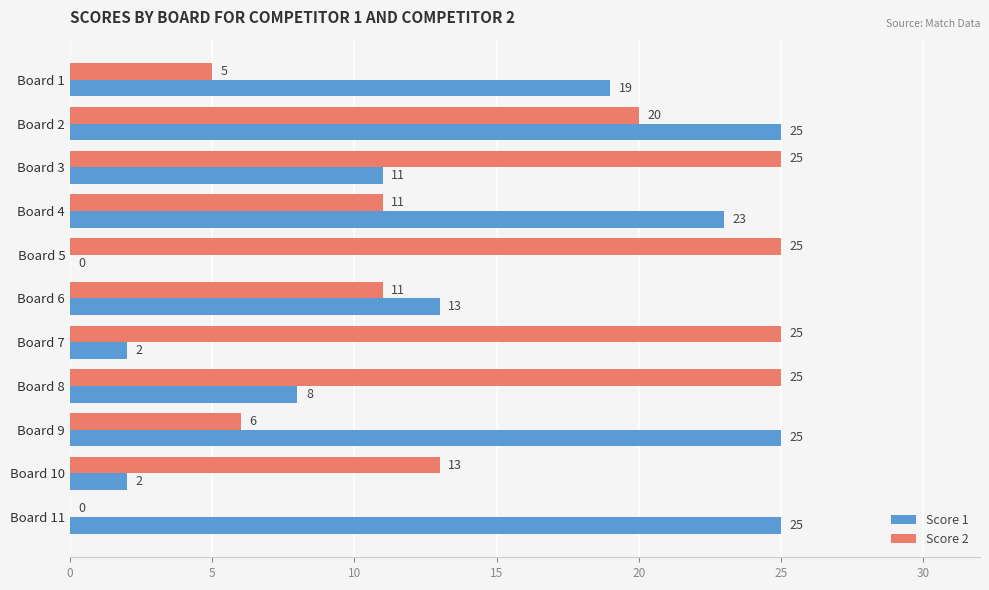

What is the sum of all Score 1 values?

153